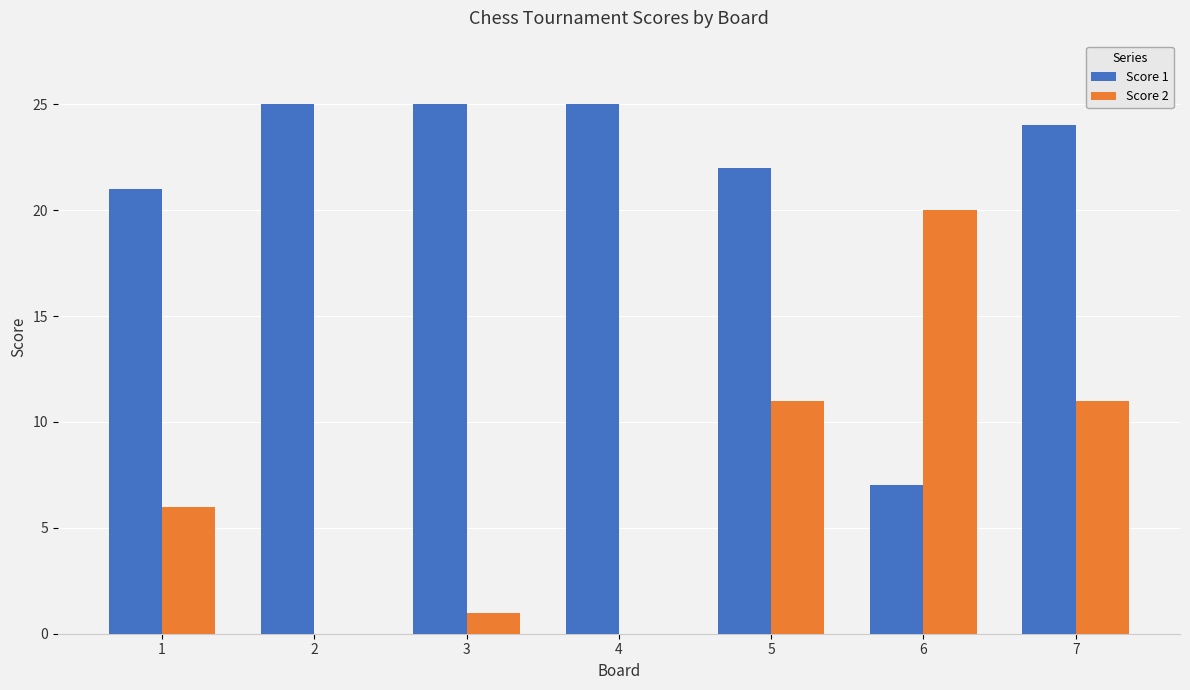

Reading right to left, what are all the values shown in this chart?

Score 1: 24	7	22	25	25	25	21
Score 2: 11	20	11	0	1	0	6